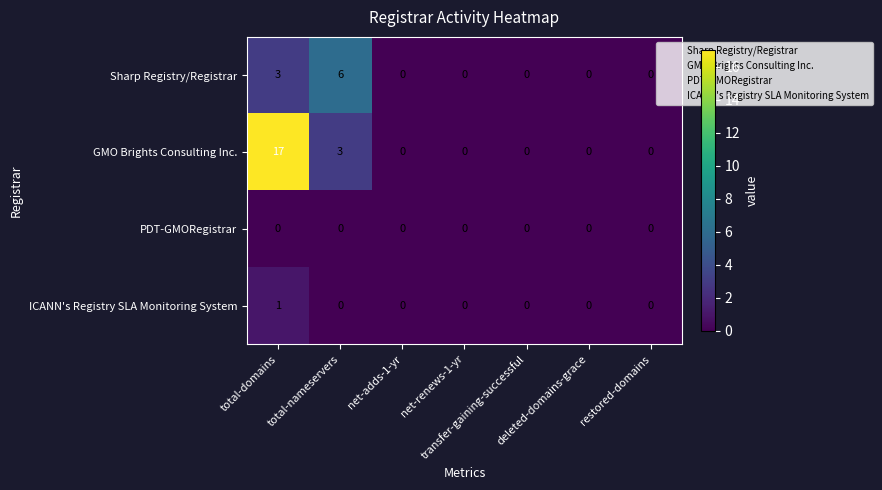

How many Sharp Registry/Registrar values are between 0 and 3?

6